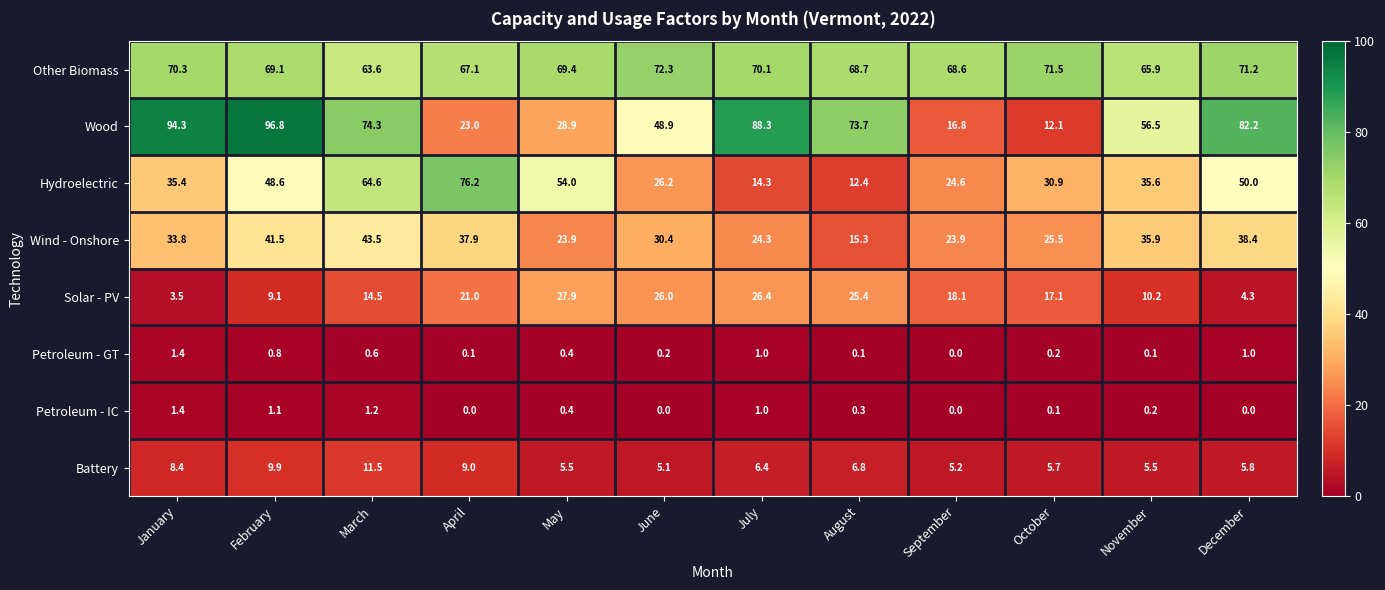

Where is Battery nearest to the value 8?

January